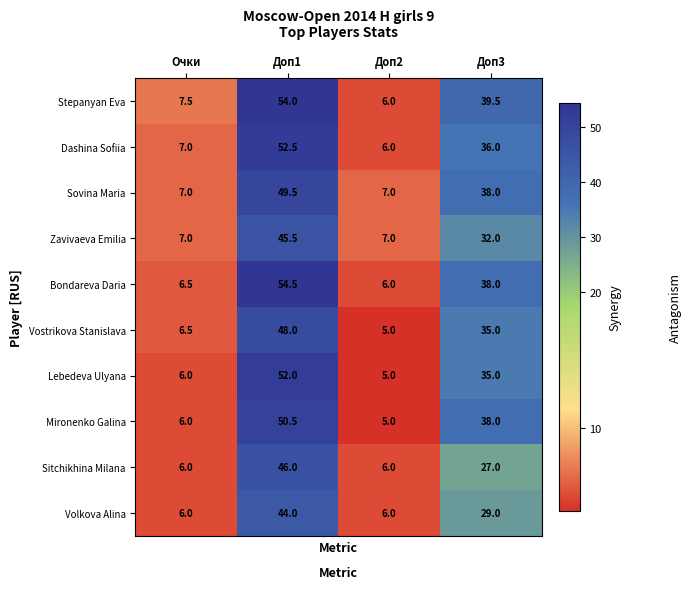

The Vostrikova Stanislava series shows 16.9 at Доп3. True or false?

False